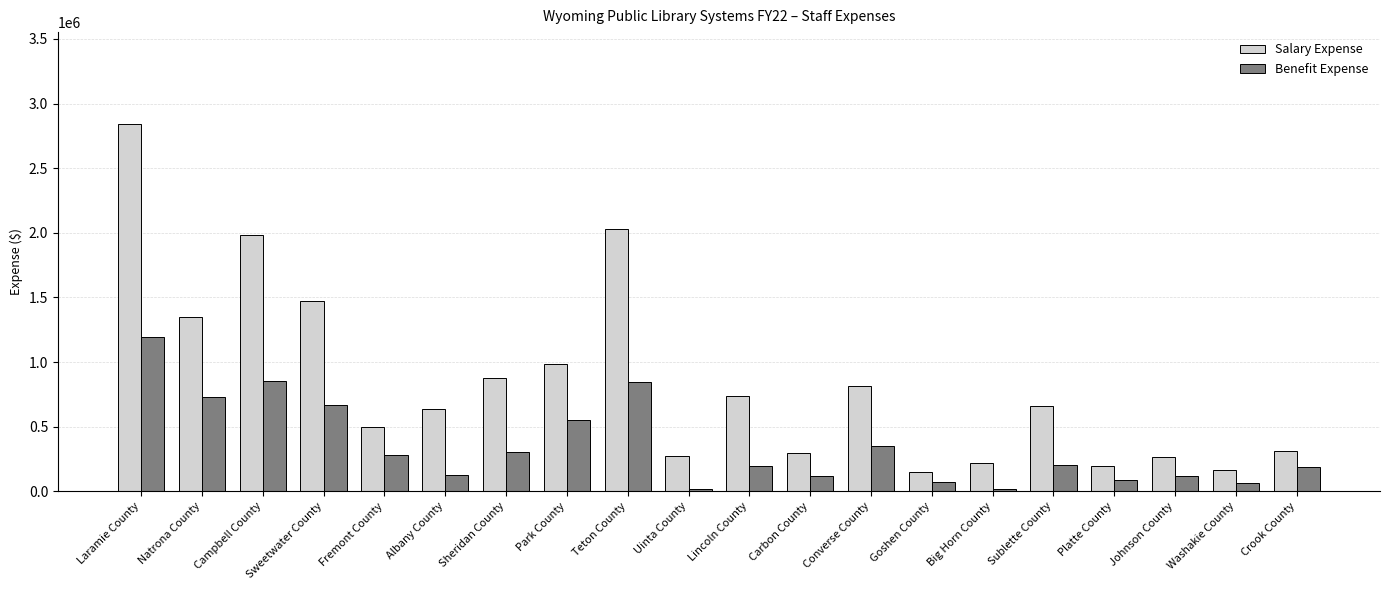

How many bars are there in each group?

2